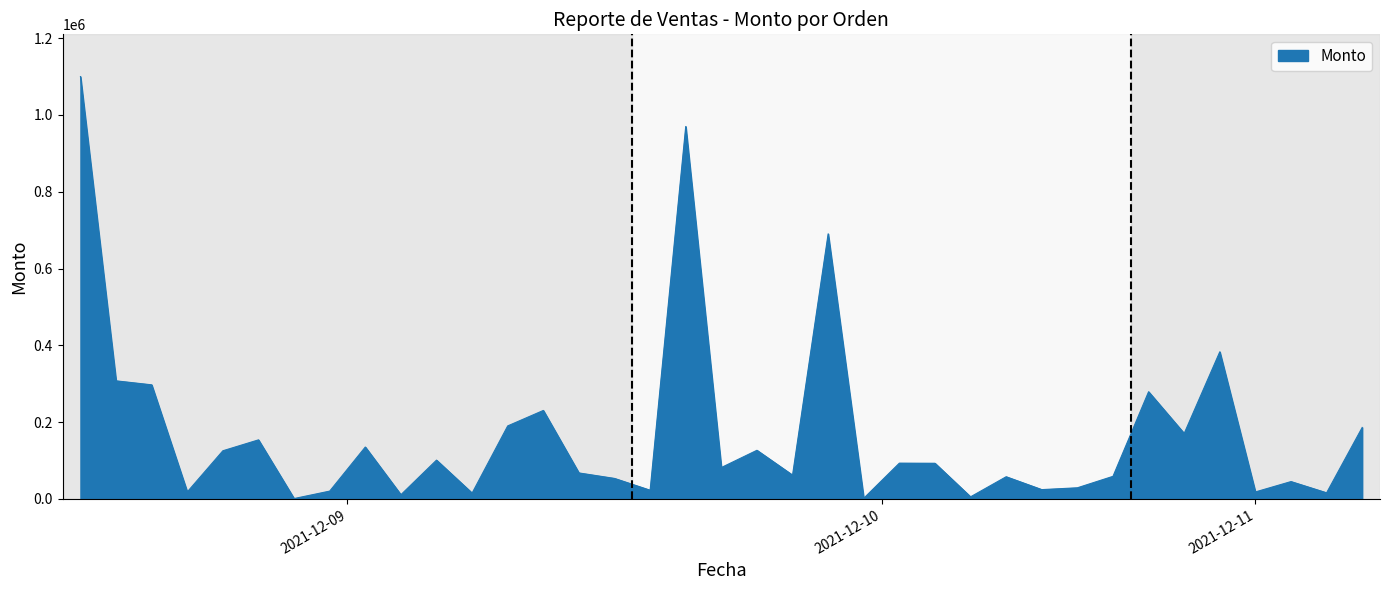

What is the greatest value displayed?

1100000